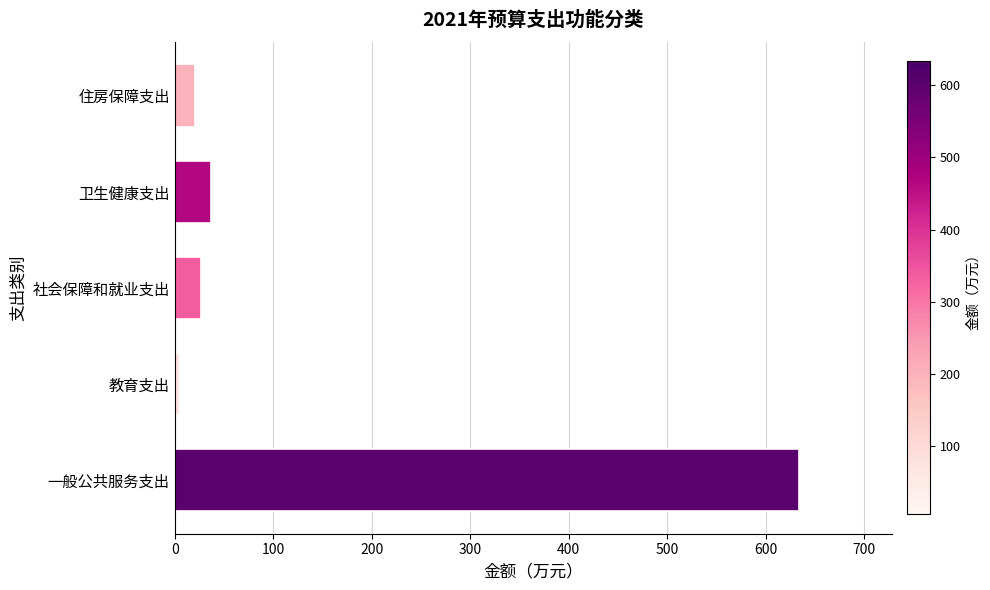

At which category does the chart reach its minimum across all series?

教育支出